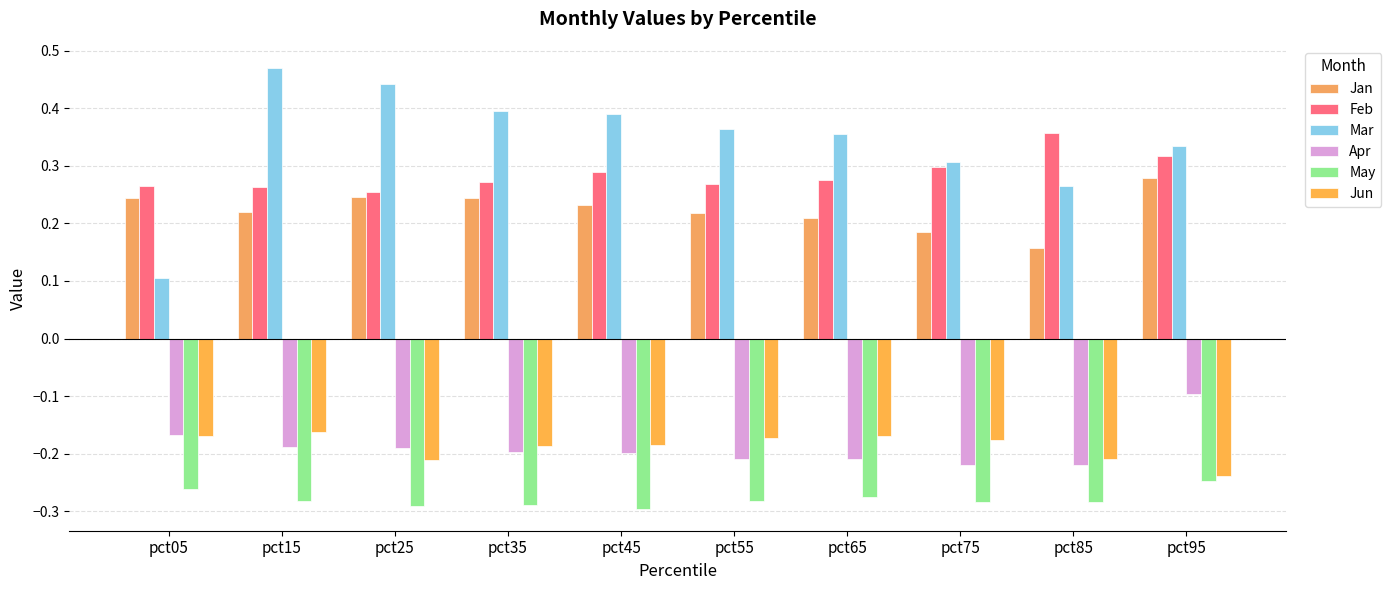

Reading right to left, transcribe all the data shown in this chart.

Jan: pct95=0.3	pct85=0.2	pct75=0.2	pct65=0.2	pct55=0.2	pct45=0.2	pct35=0.2	pct25=0.2	pct15=0.2	pct05=0.2
Feb: pct95=0.3	pct85=0.4	pct75=0.3	pct65=0.3	pct55=0.3	pct45=0.3	pct35=0.3	pct25=0.3	pct15=0.3	pct05=0.3
Mar: pct95=0.3	pct85=0.3	pct75=0.3	pct65=0.4	pct55=0.4	pct45=0.4	pct35=0.4	pct25=0.4	pct15=0.5	pct05=0.1
Apr: pct95=-0.1	pct85=-0.2	pct75=-0.2	pct65=-0.2	pct55=-0.2	pct45=-0.2	pct35=-0.2	pct25=-0.2	pct15=-0.2	pct05=-0.2
May: pct95=-0.2	pct85=-0.3	pct75=-0.3	pct65=-0.3	pct55=-0.3	pct45=-0.3	pct35=-0.3	pct25=-0.3	pct15=-0.3	pct05=-0.3
Jun: pct95=-0.2	pct85=-0.2	pct75=-0.2	pct65=-0.2	pct55=-0.2	pct45=-0.2	pct35=-0.2	pct25=-0.2	pct15=-0.2	pct05=-0.2